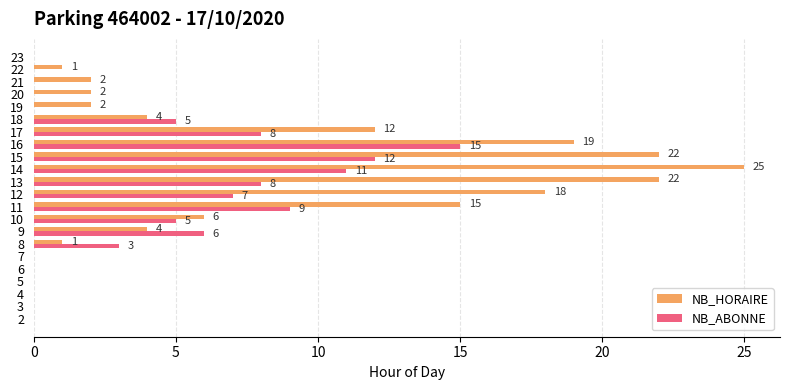

How many values in NB_HORAIRE are above zero?

15